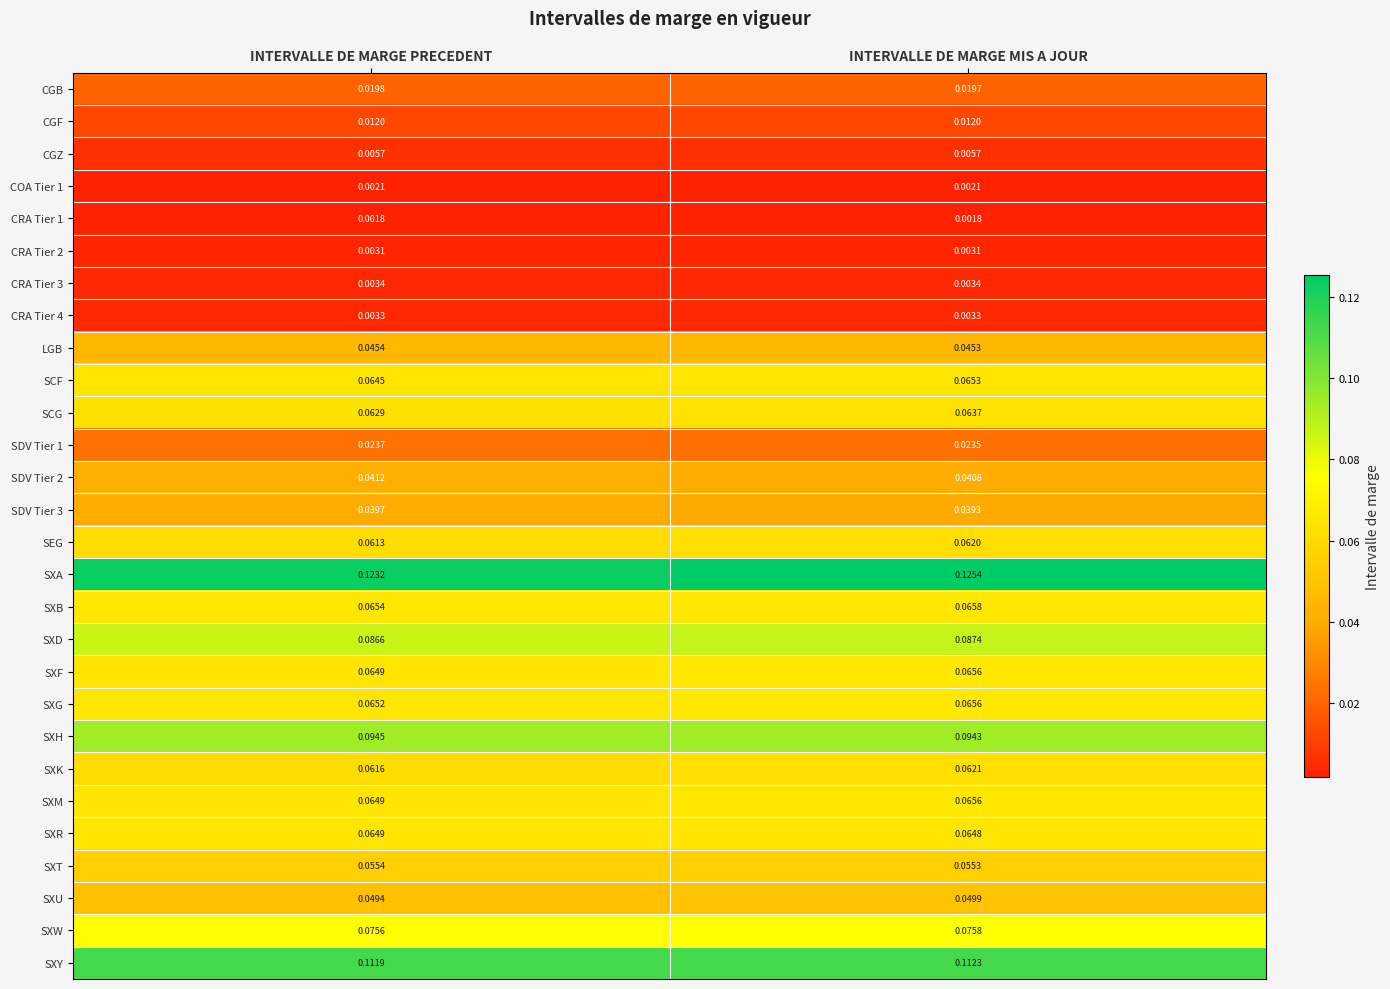

Which series has the largest range (max minus min)?

SXA